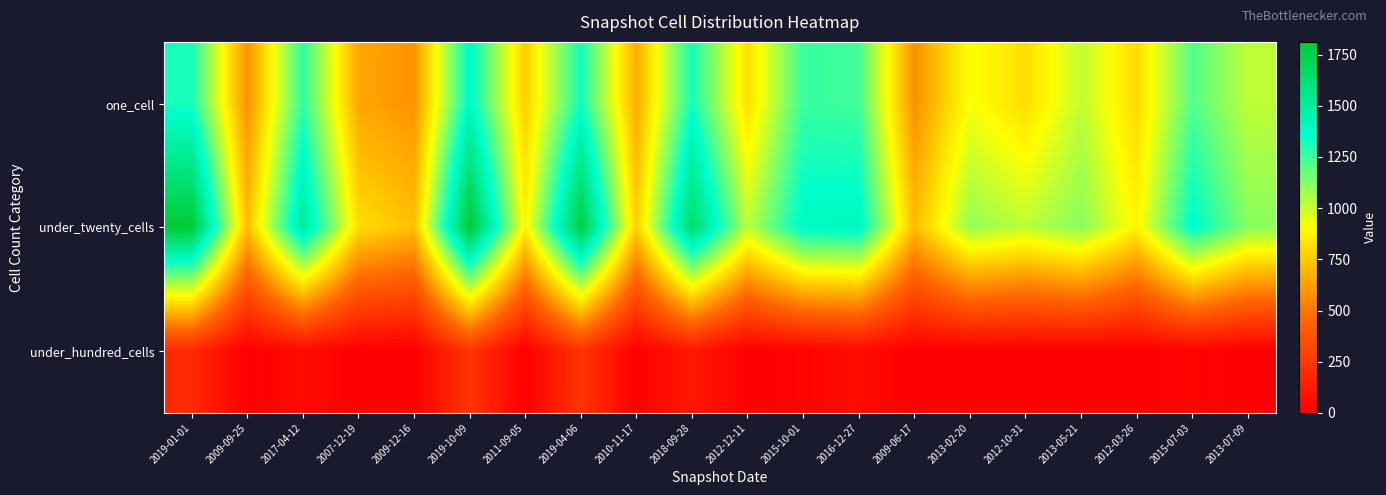

Between 2013-07-09 and 2012-03-26, which is larger?

2013-07-09